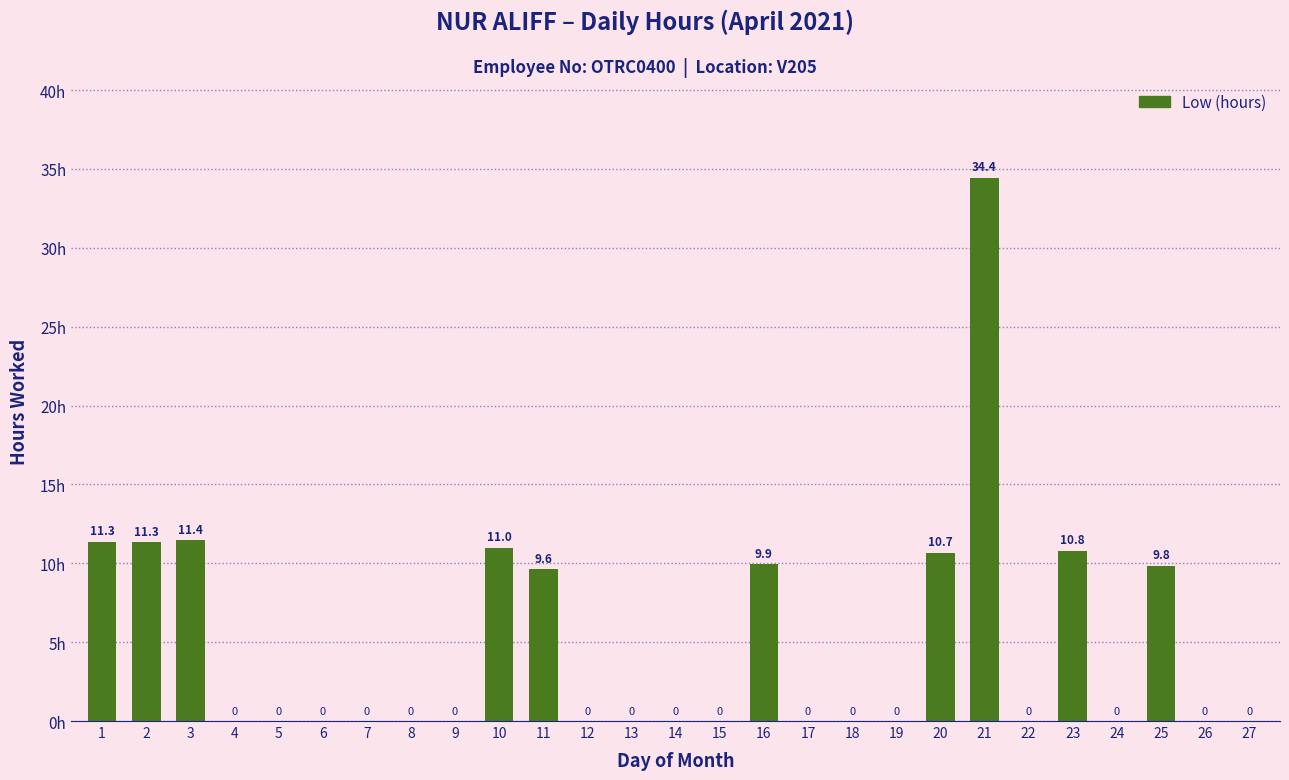

The chart shows a value of 6.2 at 23. True or false?

False